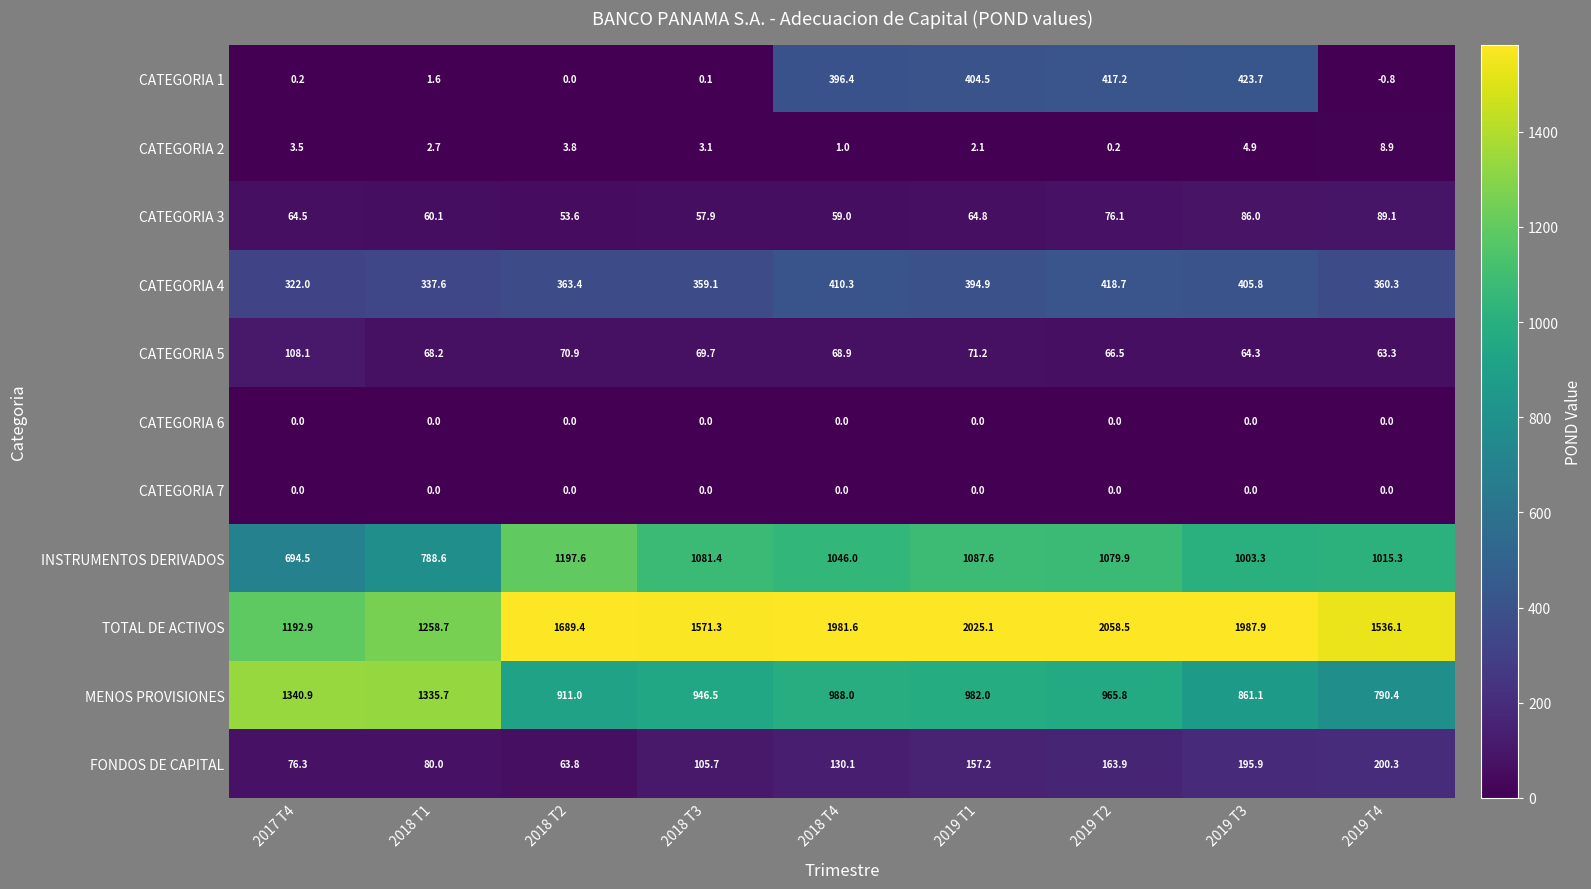

What is the total value across all series at 2018 T2?

4353.5